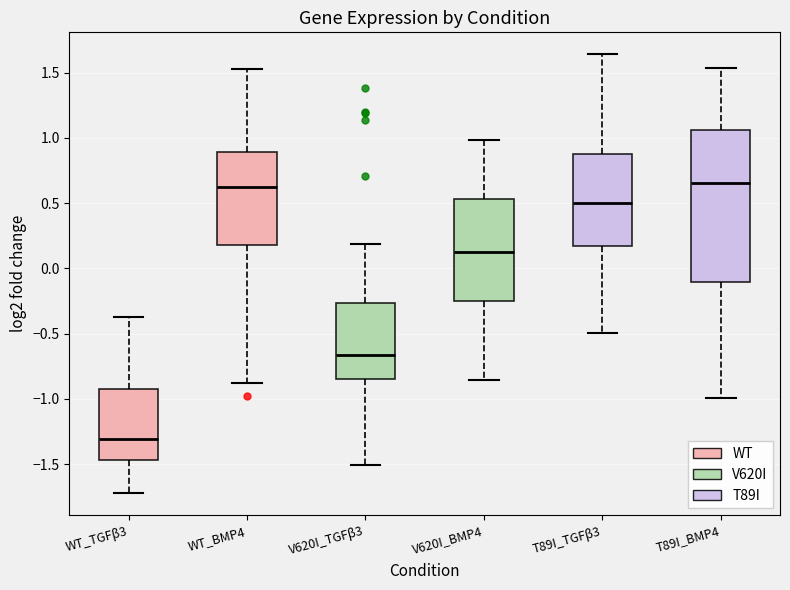

Where does the upper whisker of the box for V620I_TGFβ3 end on the y-axis? The values are not printed on the chart, so give them approximately, as read against the axis.

0.20